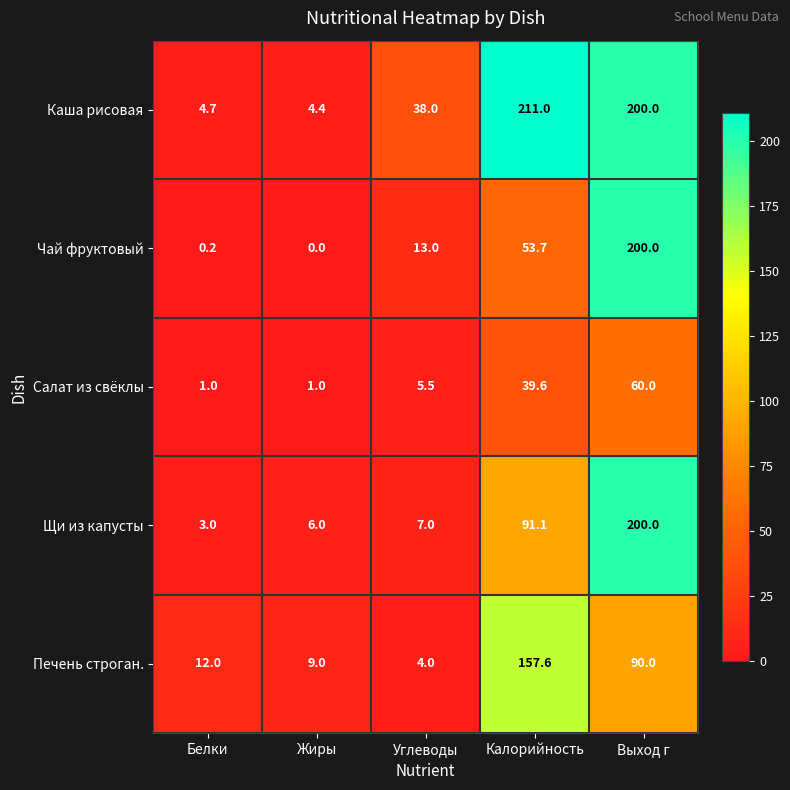

What is the difference between the highest and lowest values at Углеводы?

34.0